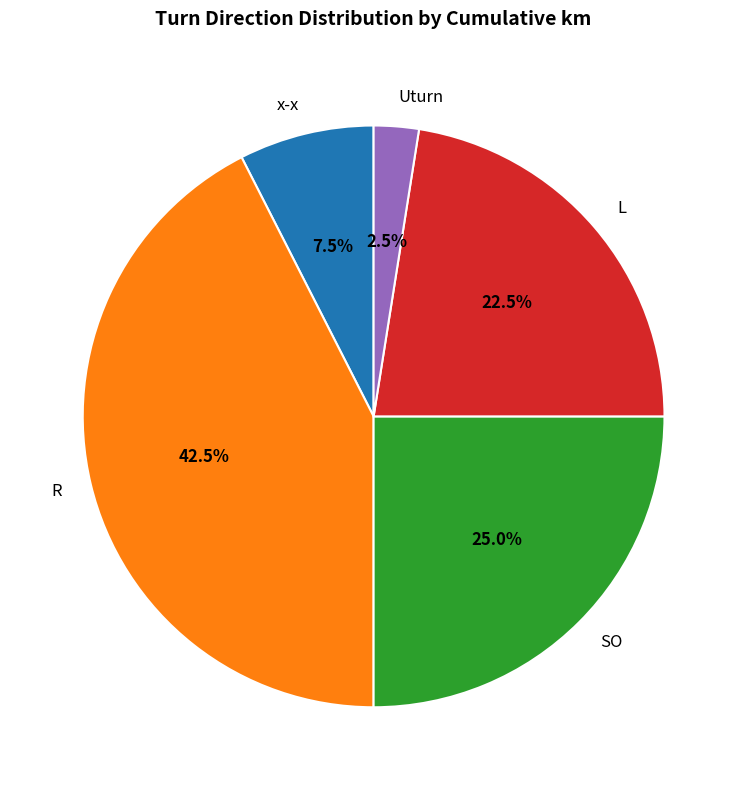

Does x-x represent more than half of the total?

No